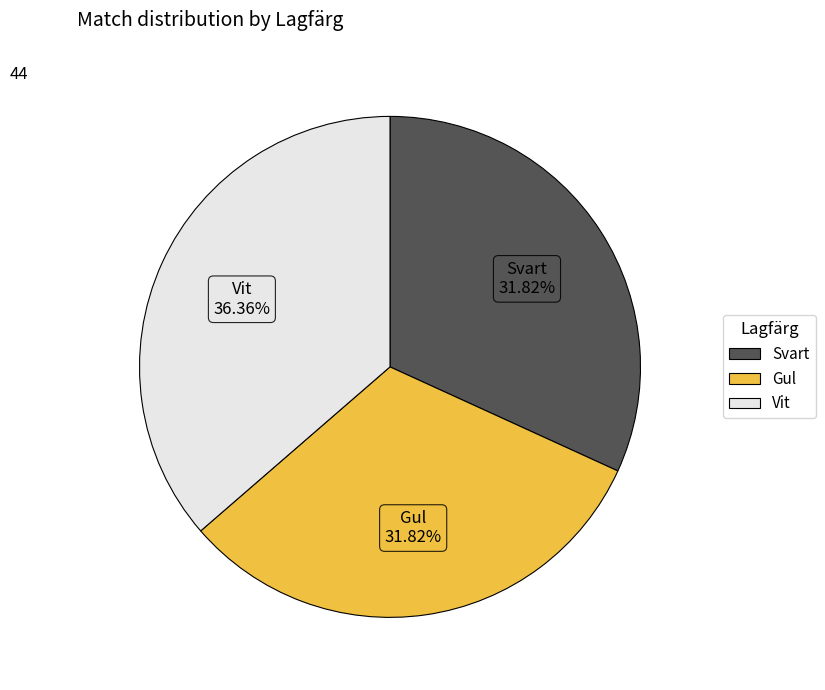

Do Vit and Svart together represent more than half of the pie?

Yes